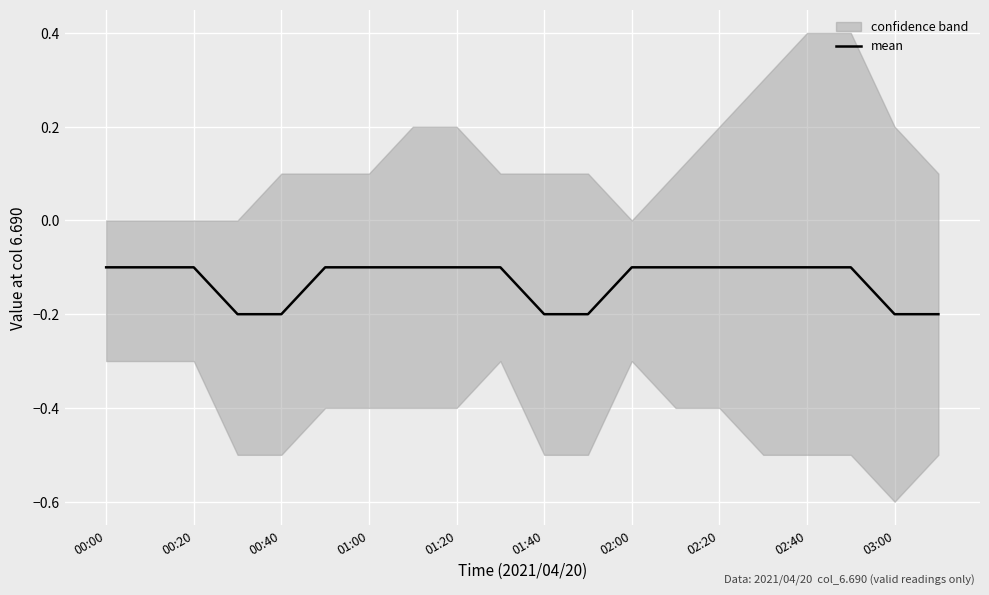

True or false: mean has a value of -0.1 at 00:20.

True